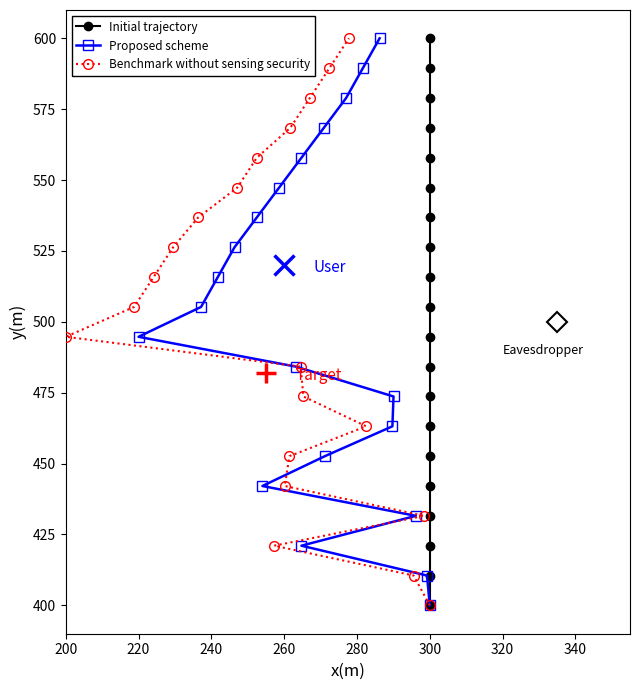

How many data points in Benchmark without sensing security are less than 505?

10